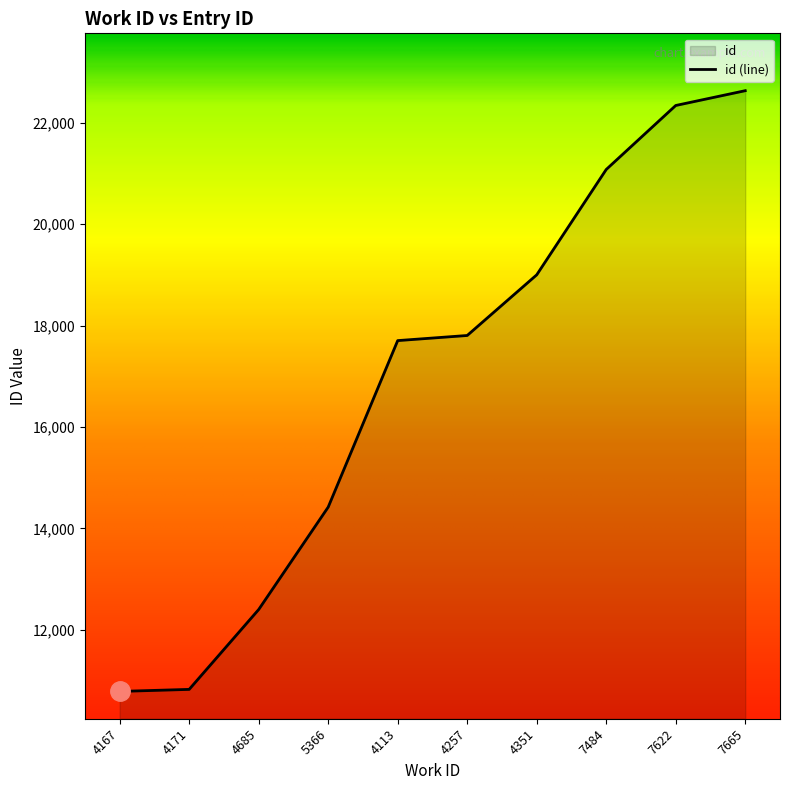

Reading left to right, what are all the values shown in this chart?

4167=10781	4171=10821	4685=12397	5366=14418	4113=17704	4257=17805	4351=19002	7484=21081	7622=22344	7665=22636